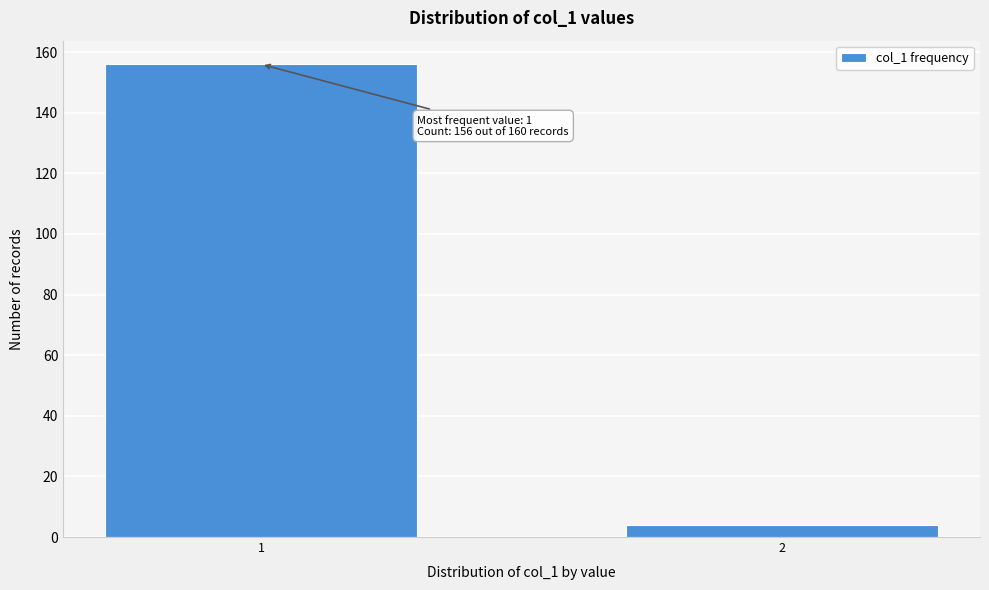

Reading left to right, extract all data points from this chart.

1=156	2=4